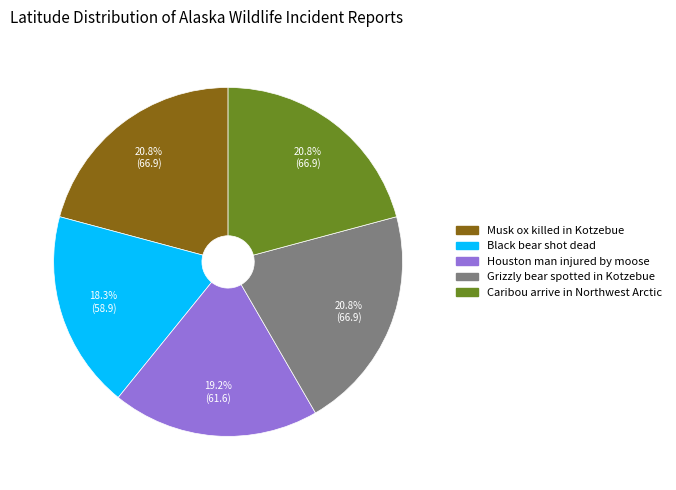

Do Black bear shot dead and Musk ox killed in Kotzebue together represent more than half of the pie?

No